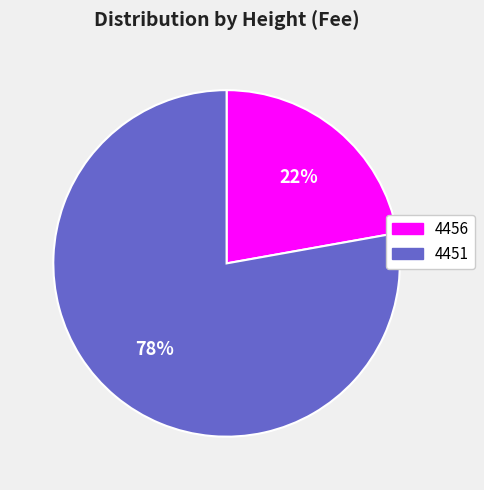

What is the smallest slice in the pie chart?

4456